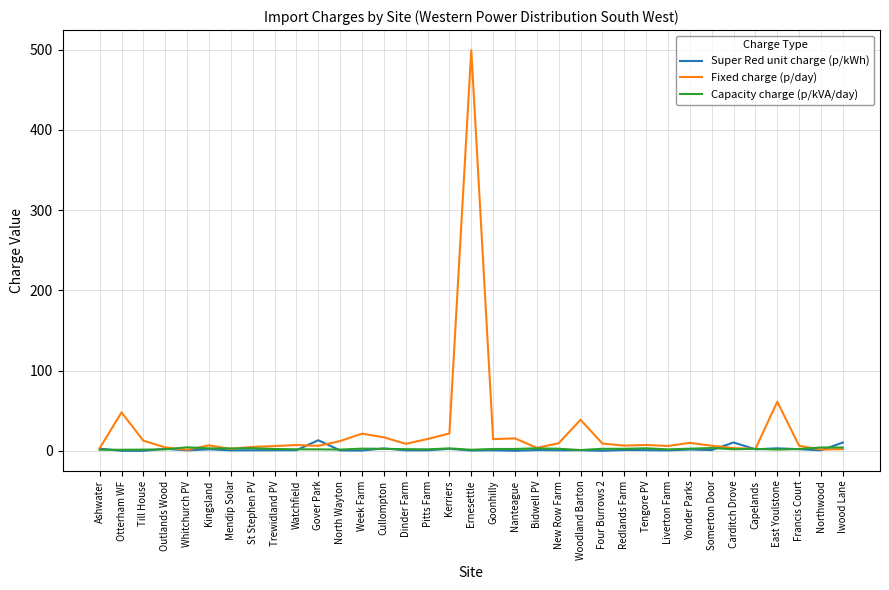

How many lines are shown in the chart?

3